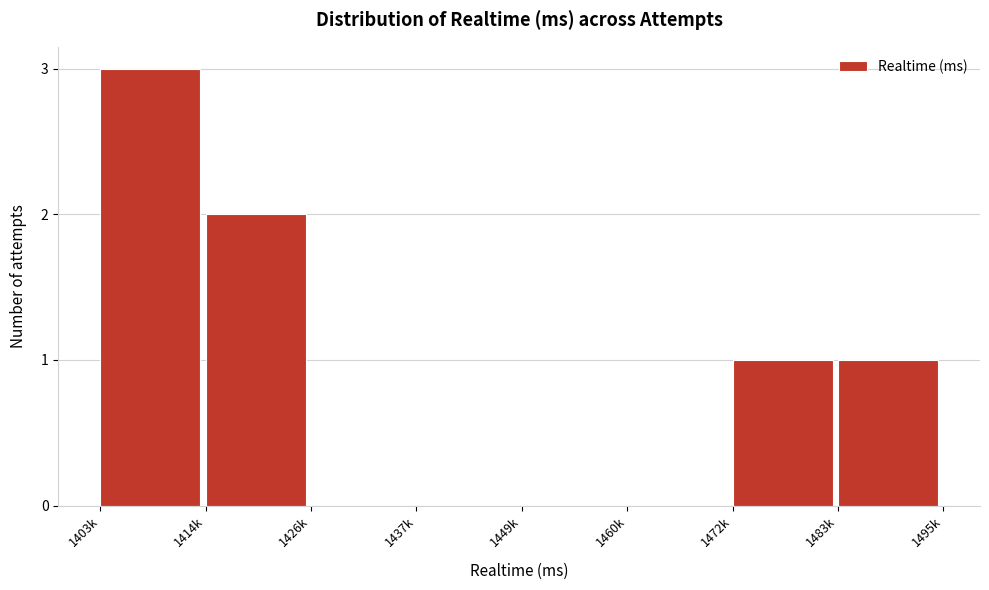

Reading right to left, what are all the values shown in this chart?

1483k=1	1472k=1	1460k=0	1449k=0	1437k=0	1426k=0	1414k=2	1403k=3